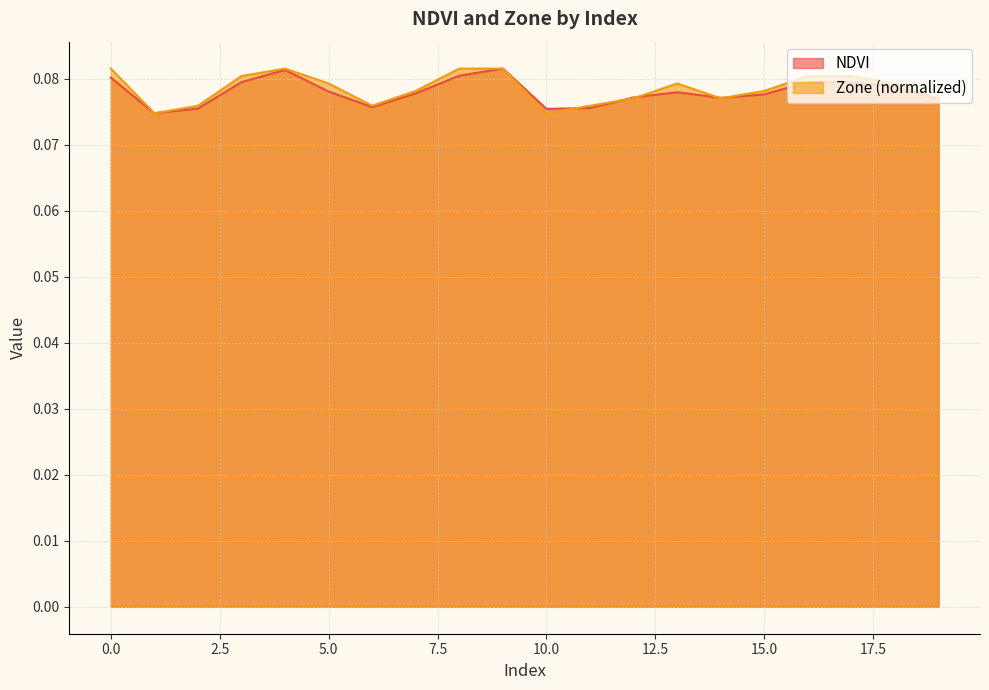

How many times do Zone and NDVI cross each other?

5